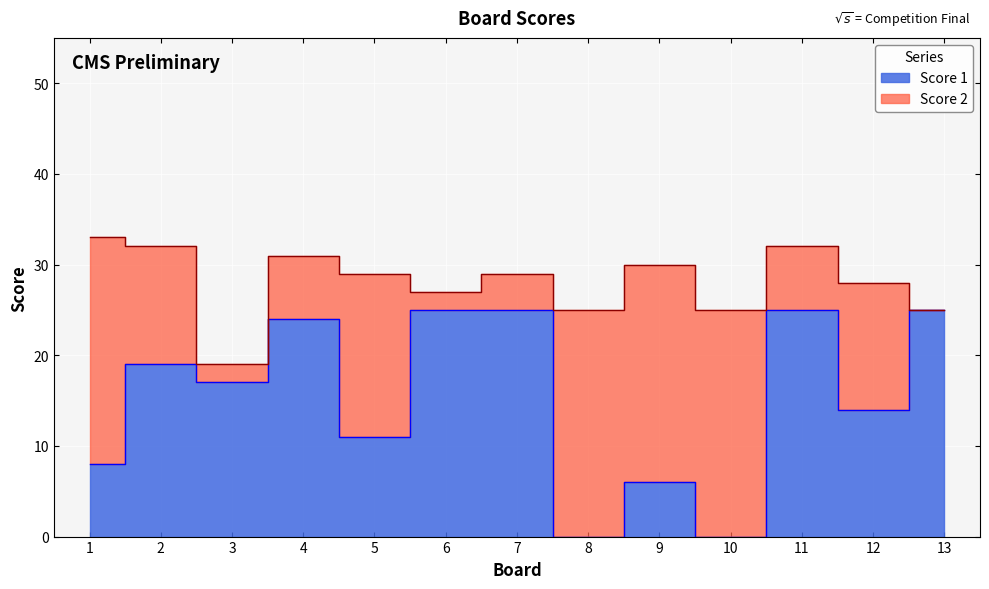

List the labels in order of value, smallest first.

8, 10, 9, 1, 5, 12, 3, 2, 4, 6, 7, 11, 13